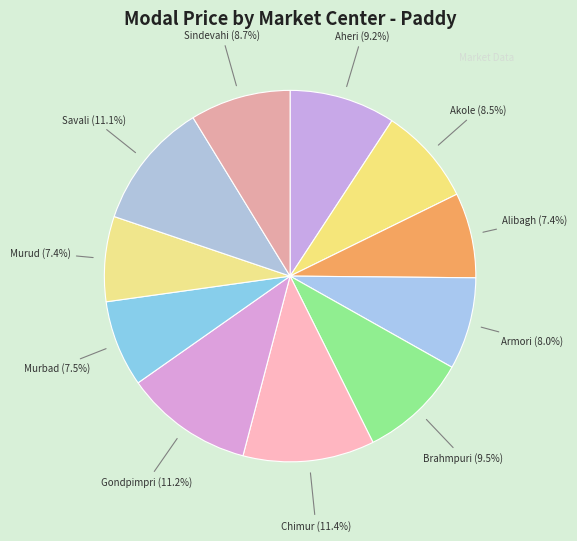

How many segments does this pie chart have?

11